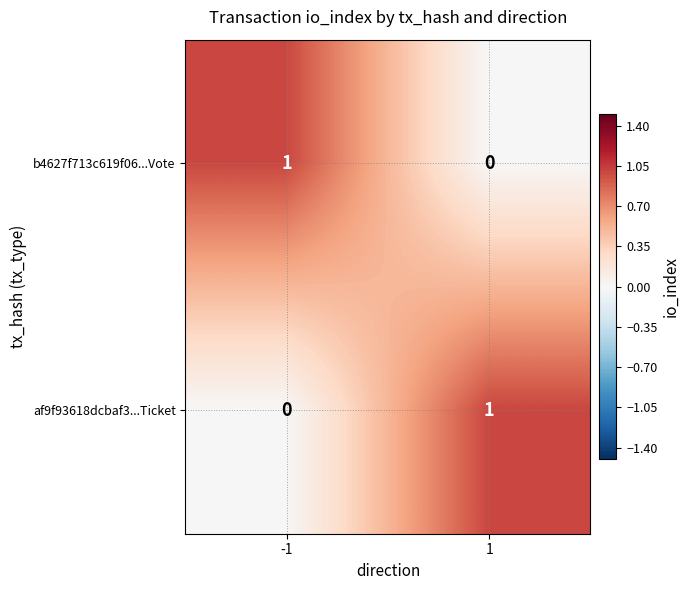

The b4627f713c619f06...Vote series shows 2 at -1. True or false?

False